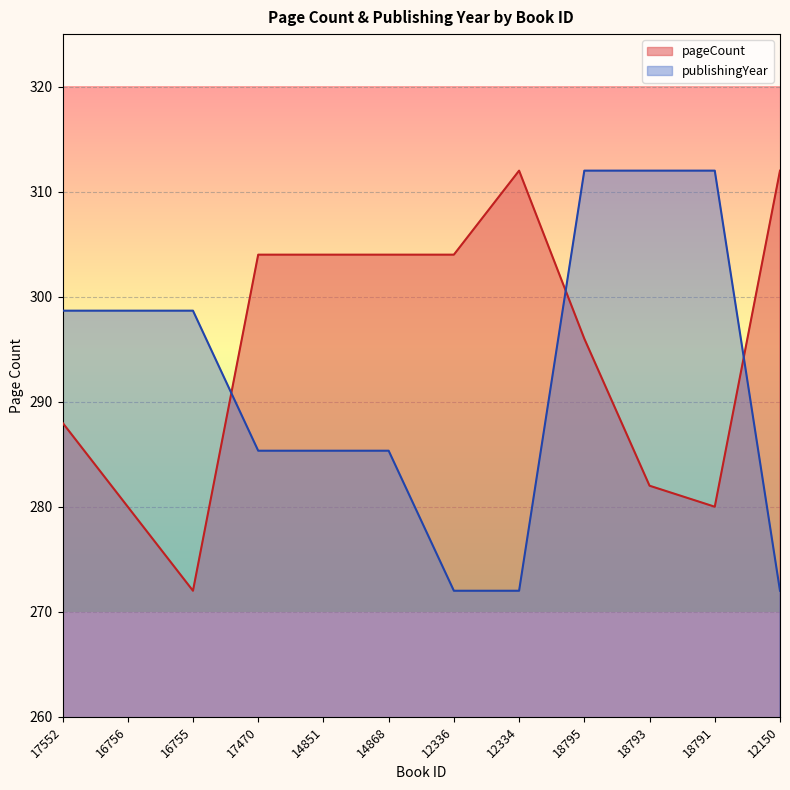

What is the difference between the highest and lowest values at 17470?

18.7